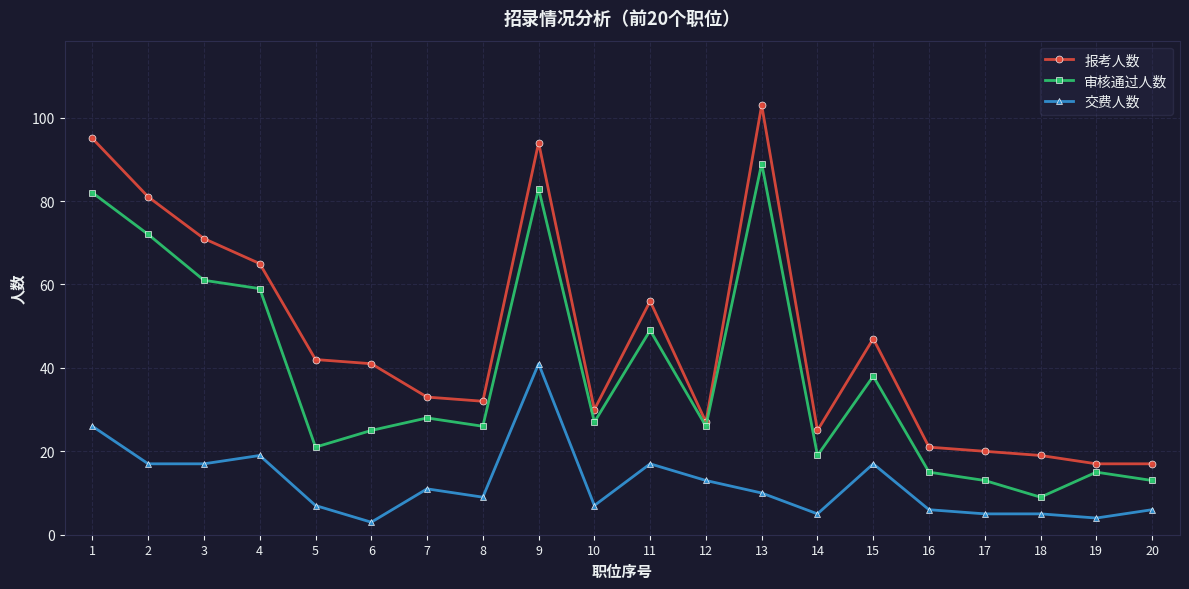

Which series has the largest total across all categories?

报考人数